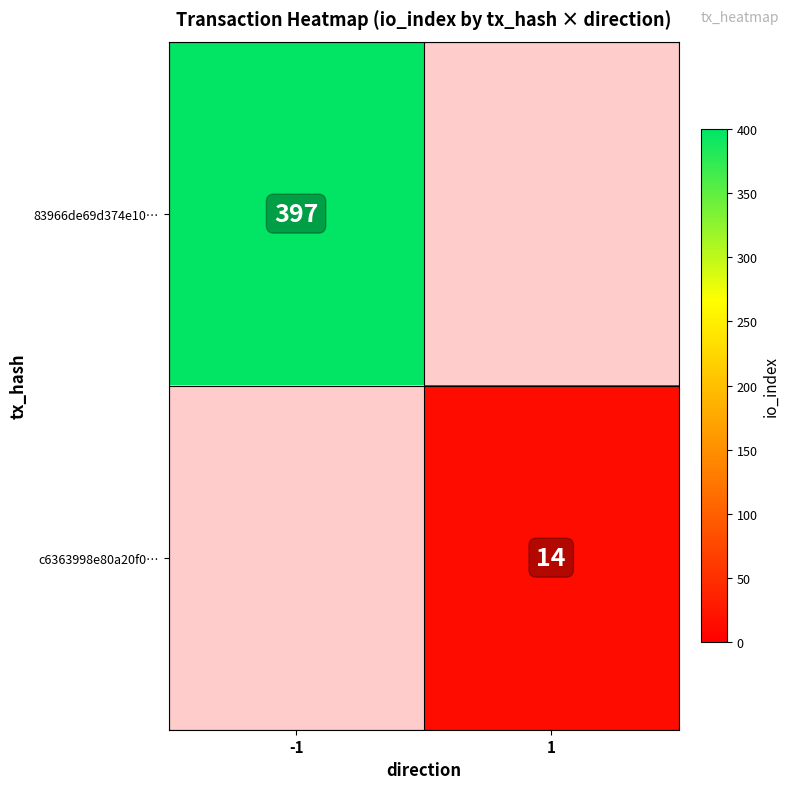

Which category has the lowest value across all series?

1